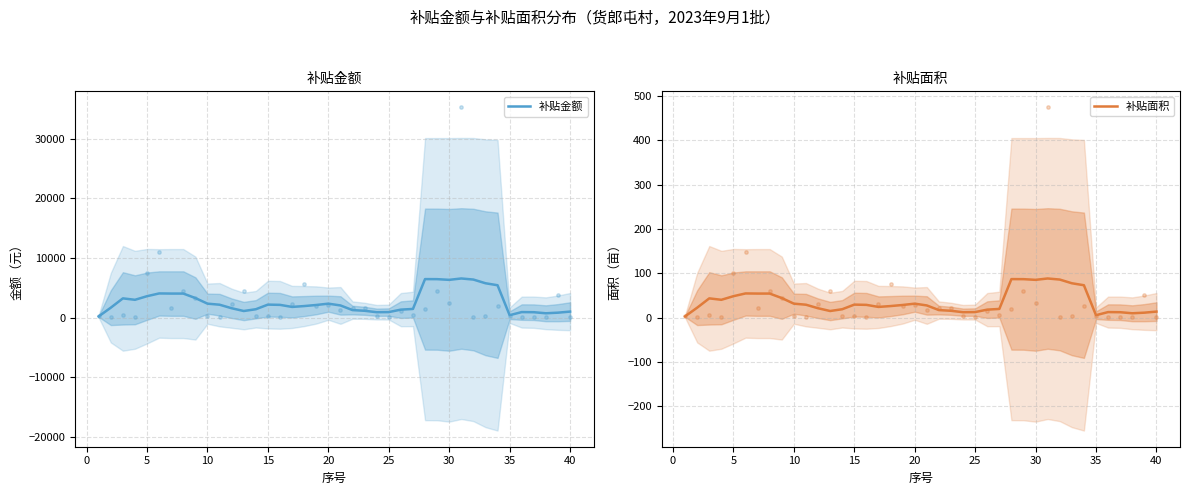

At which category is the sum across all series the highest?

30